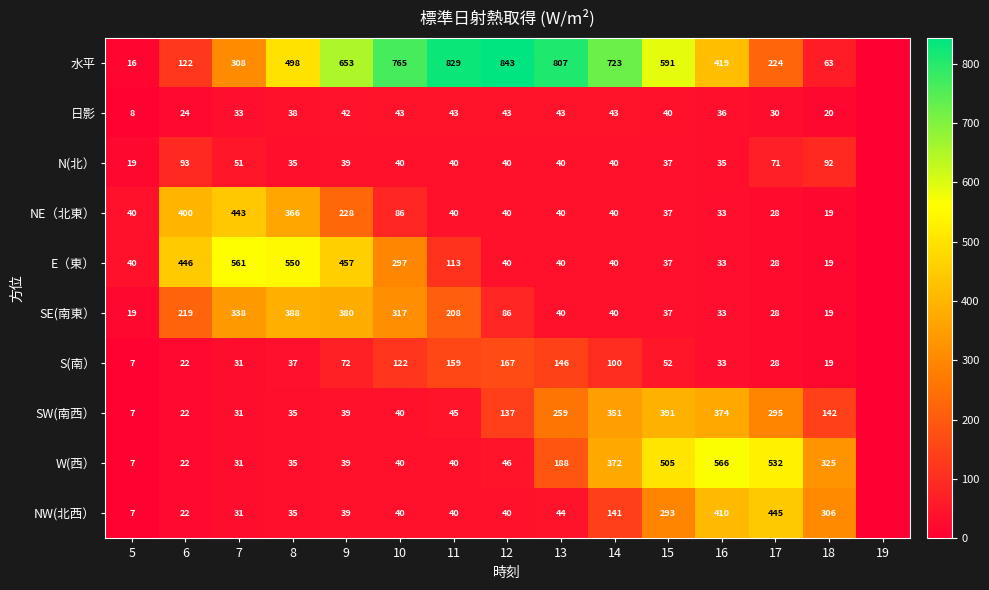

What is the sum of the N(北） values at 17 and 14?

111